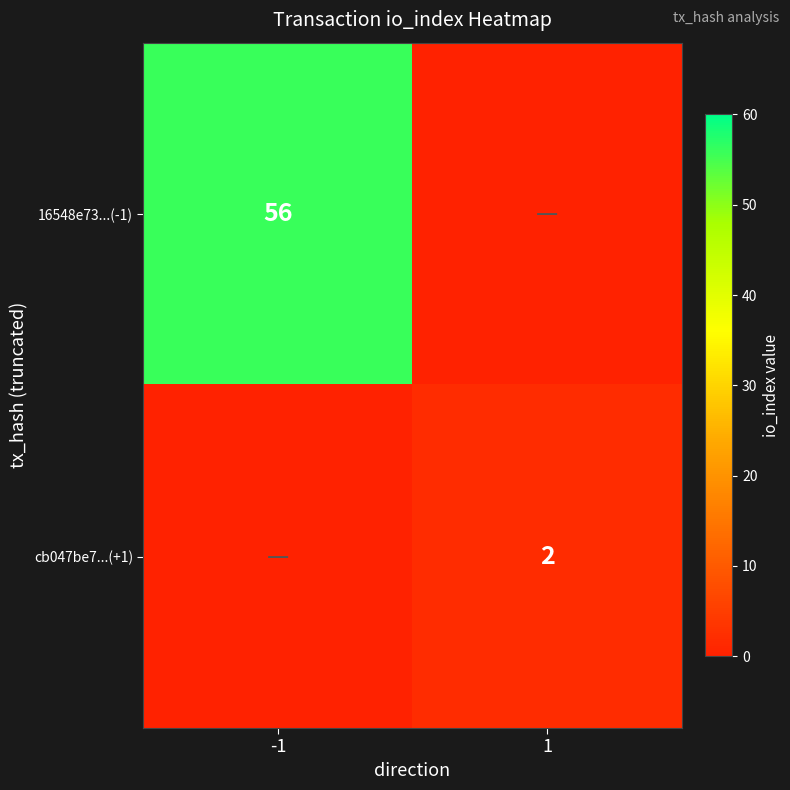

The value of 16548e73...(-1) at -1 is 56. True or false?

True